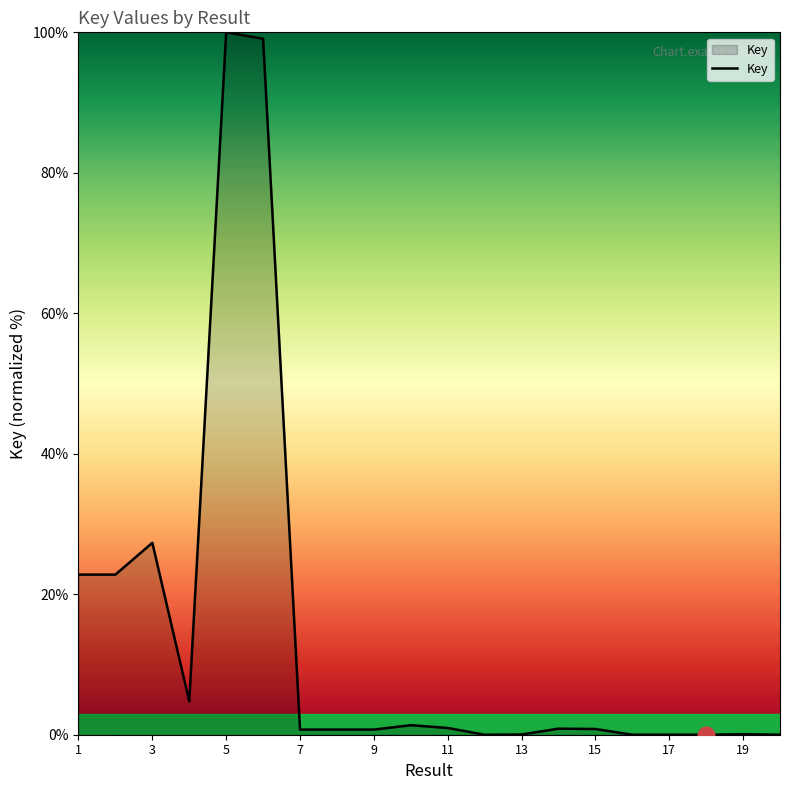

What is the greatest value displayed?

100.0